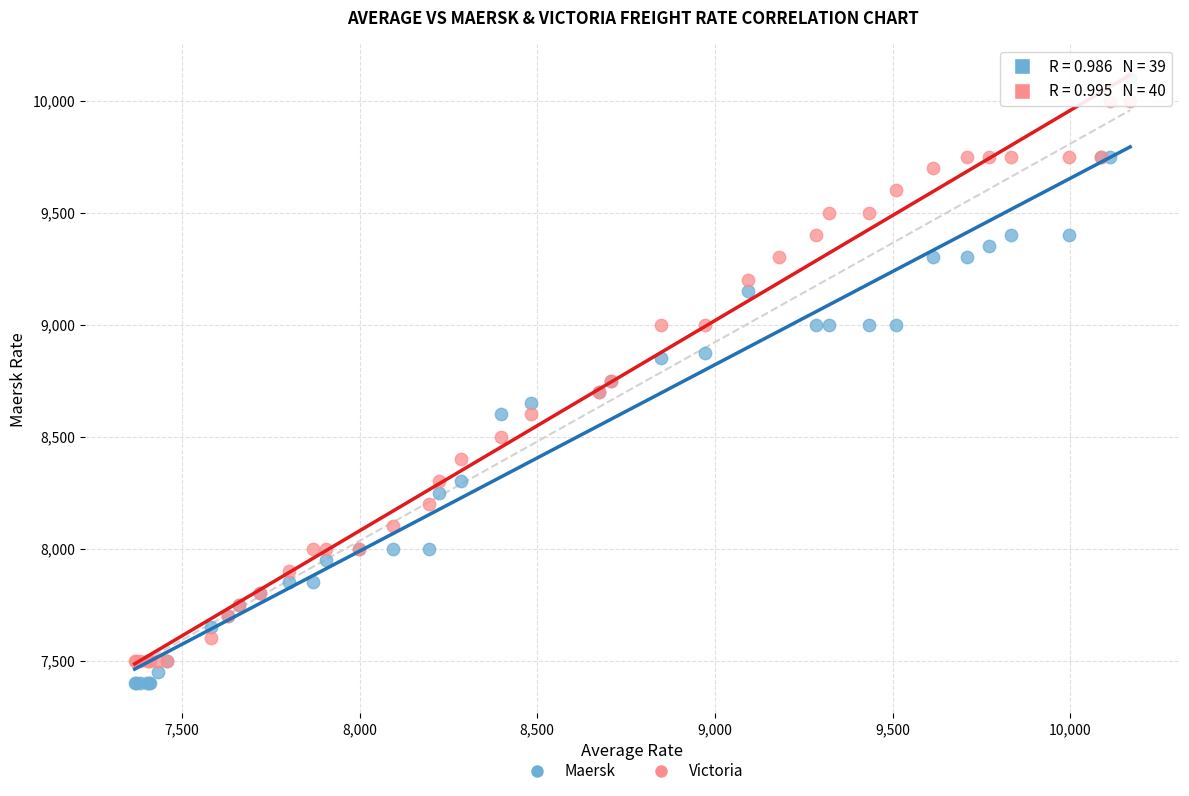

Which series has the widest spread of Y values?

Maersk